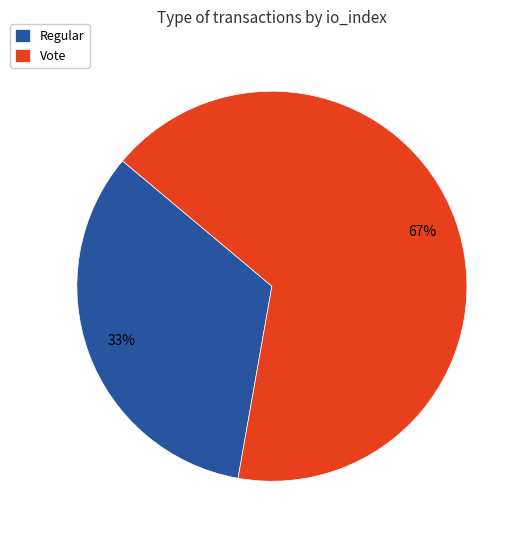

Which has a higher value, Vote or Regular?

Vote